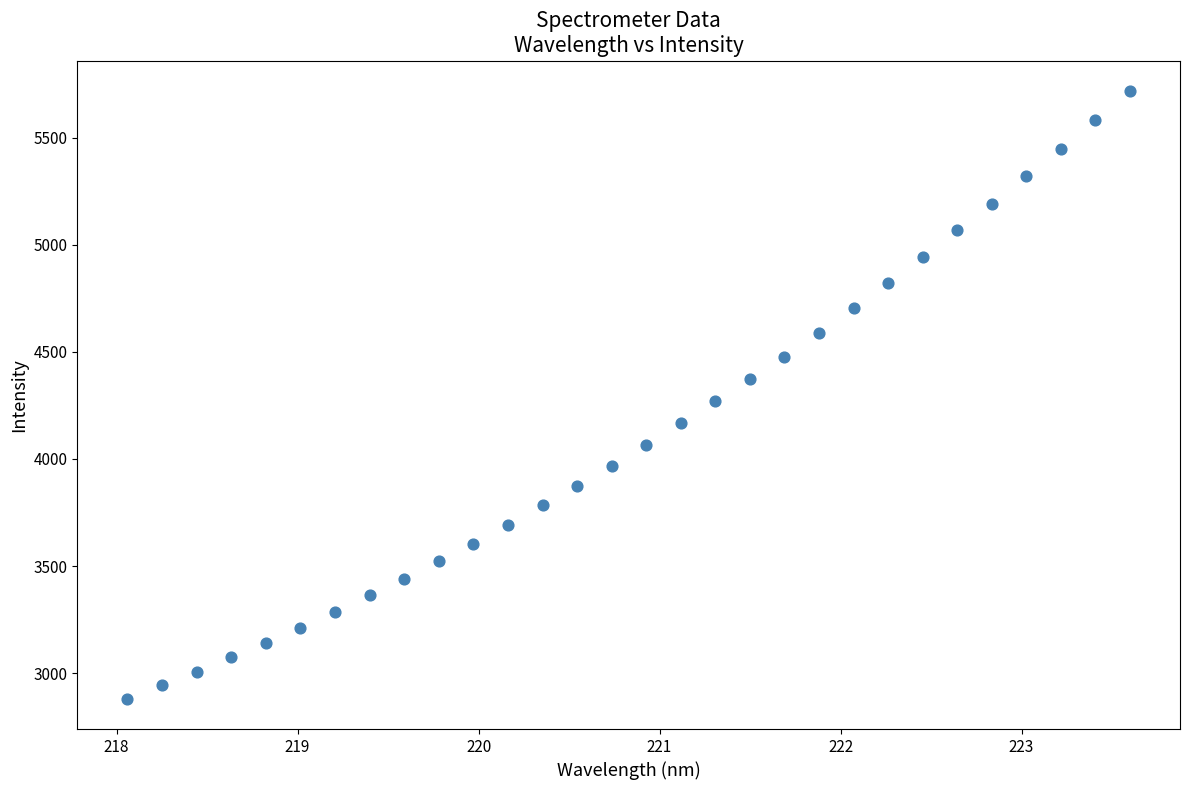

What is the range of X values (max minus min)?

5.5